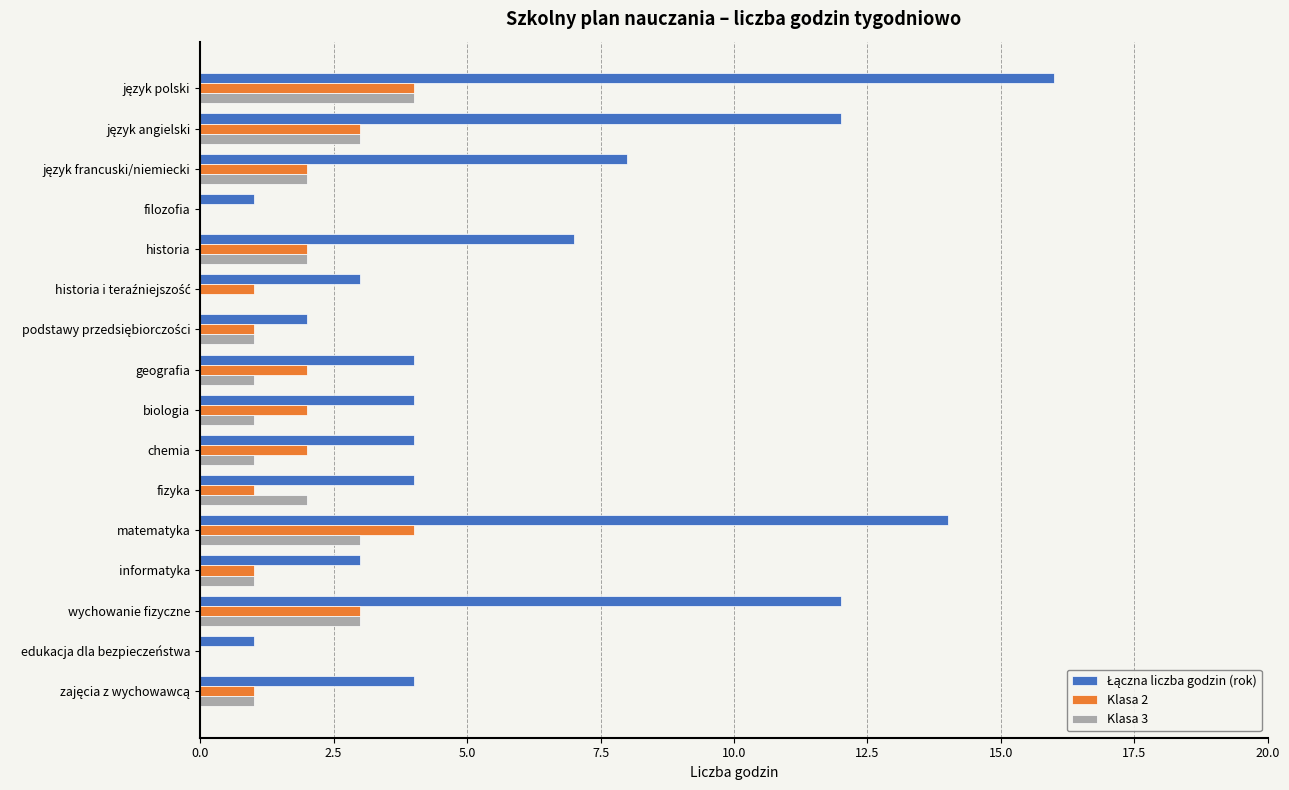

What is the total value across all series at geografia?

7